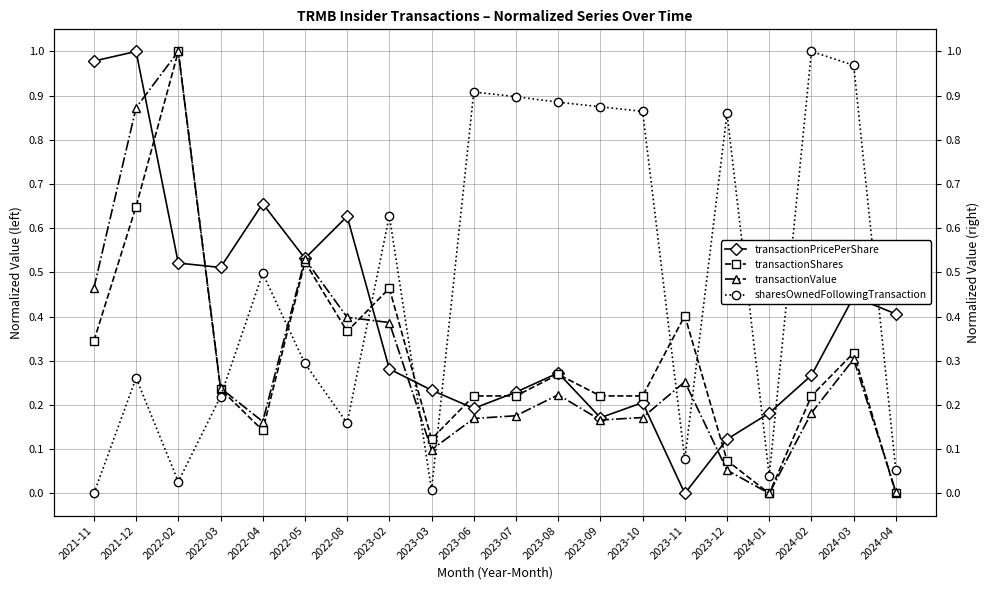

How many lines are shown in the chart?

4